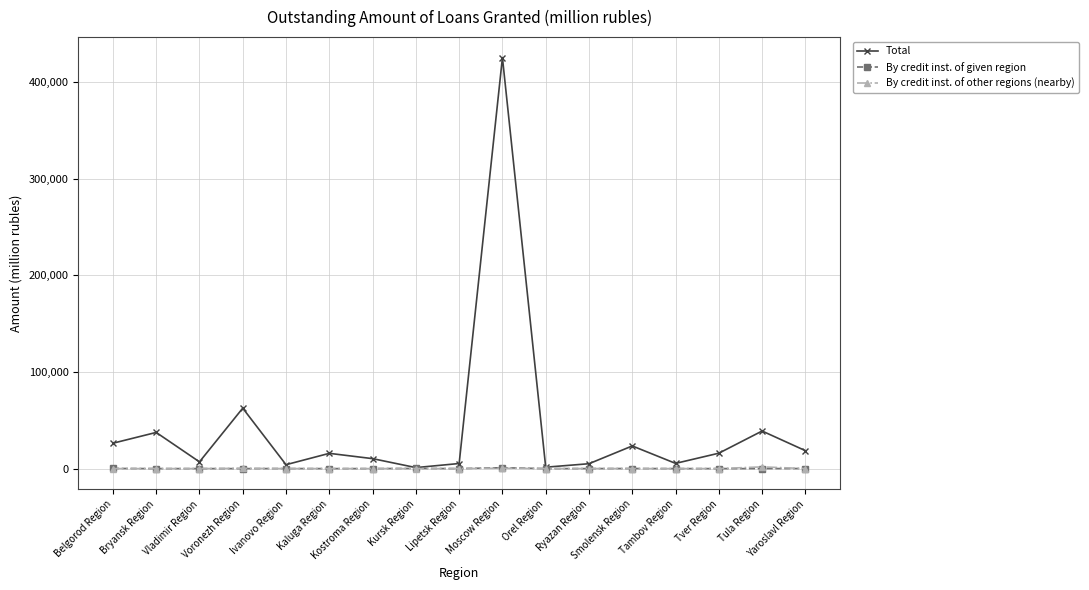

What is the greatest value displayed?

425386